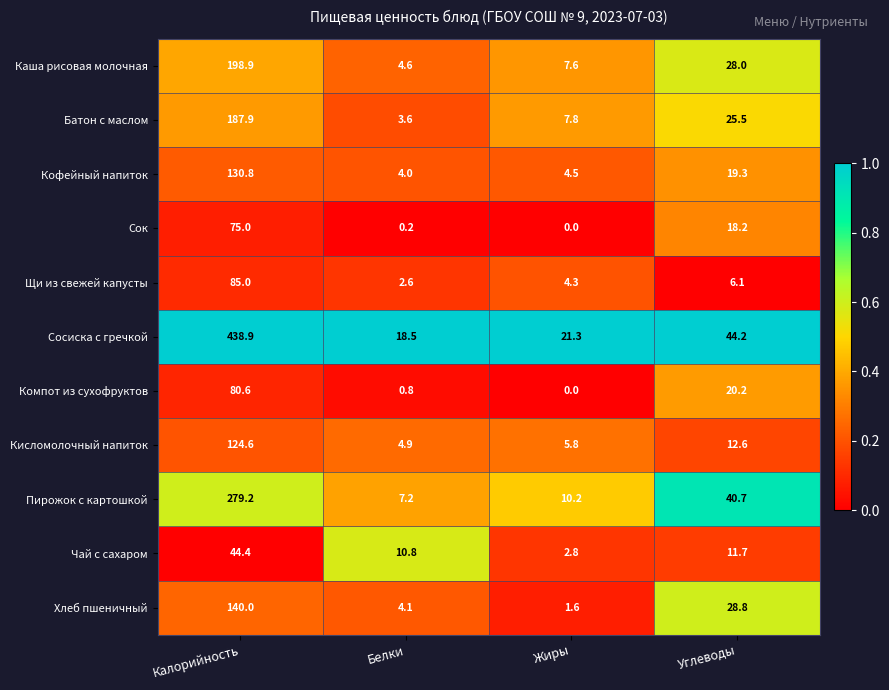

Which series changed the most between Жиры and Углеводы?

Пирожок с картошкой